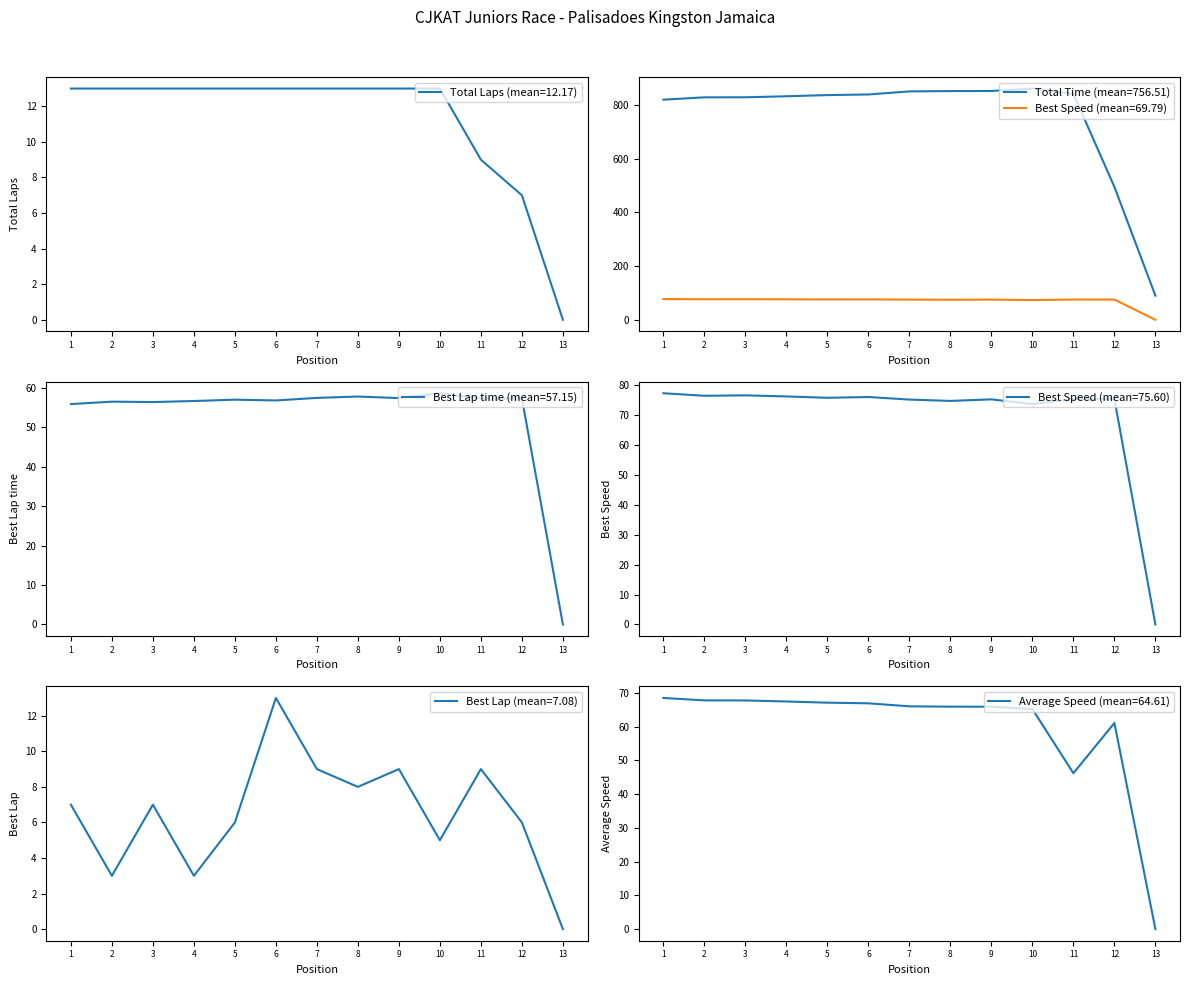

Reading right to left, list all the values displayed in this chart.

Total Laps: 0.0	7.0	9.0	13.0	13.0	13.0	13.0	13.0	13.0	13.0	13.0	13.0	13.0
Total Time: 90.0	495.4	842.0	861.8	852.8	852.4	851.2	839.8	837.5	833.1	829.3	829.1	820.4
Best Lap time: 0.0	57.4	57.3	58.7	57.5	57.9	57.5	56.9	57.1	56.7	56.5	56.6	55.9
Best Speed: 0.0	75.3	75.4	73.6	75.2	74.7	75.1	76.0	75.7	76.2	76.5	76.4	77.2
Best Lap: 0.0	6.0	9.0	5.0	9.0	8.0	9.0	13.0	6.0	3.0	7.0	3.0	7.0
Average Speed: 0.0	61.0	46.2	65.2	65.9	65.9	66.0	66.9	67.1	67.4	67.7	67.7	68.5